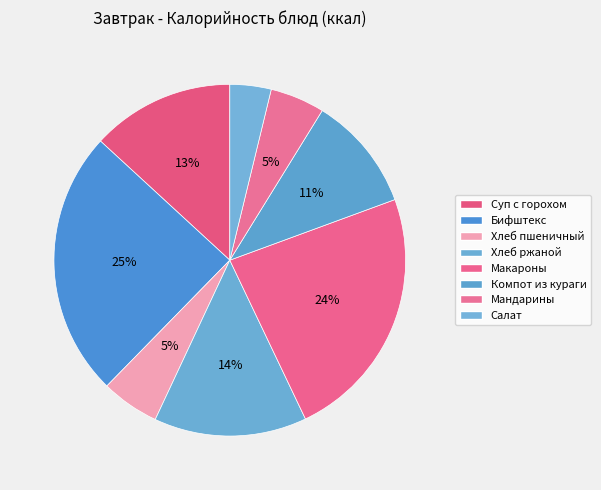

How many segments does this pie chart have?

8